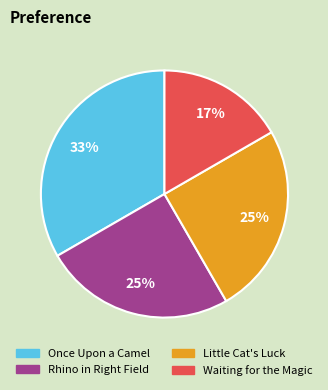

Is Little Cat's Luck the majority of the pie?

No